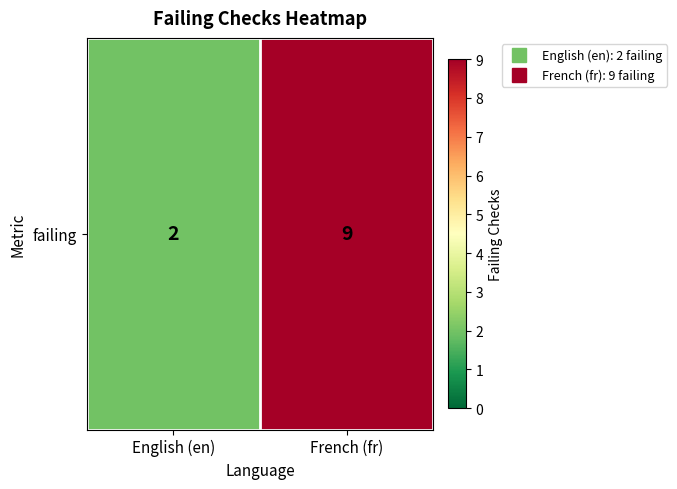

What is the change in value from English (en) to French (fr)?

+7